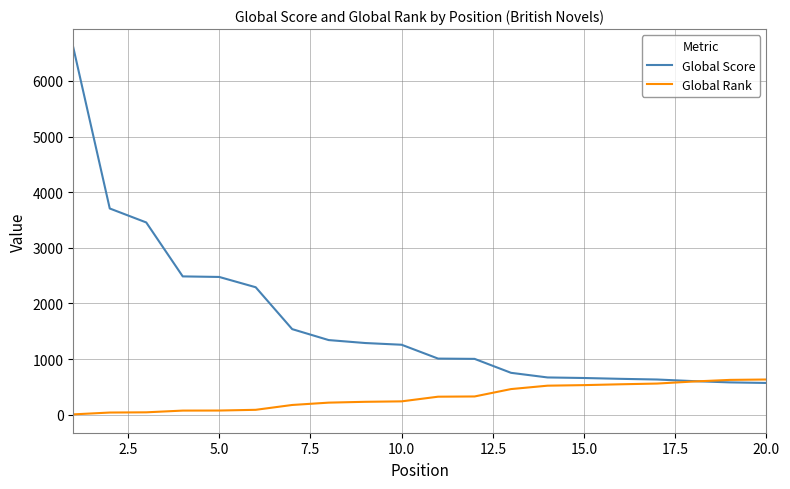

Which series has the largest total across all categories?

Global Score